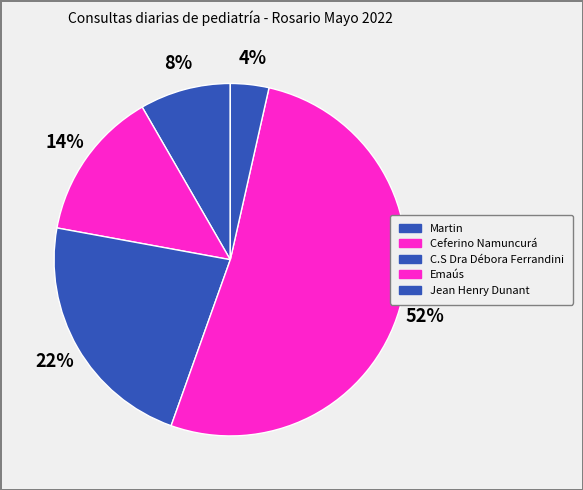

Combined, do C.S Dra Débora Ferrandini and Martin account for over 50%?

No